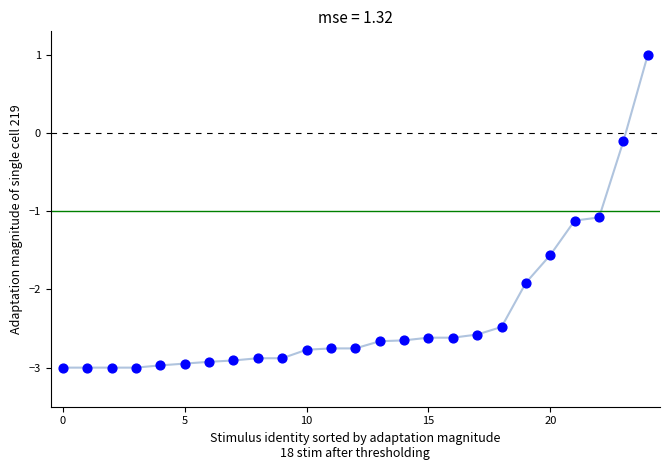

What is the range of Y values (max minus min)?

4.0